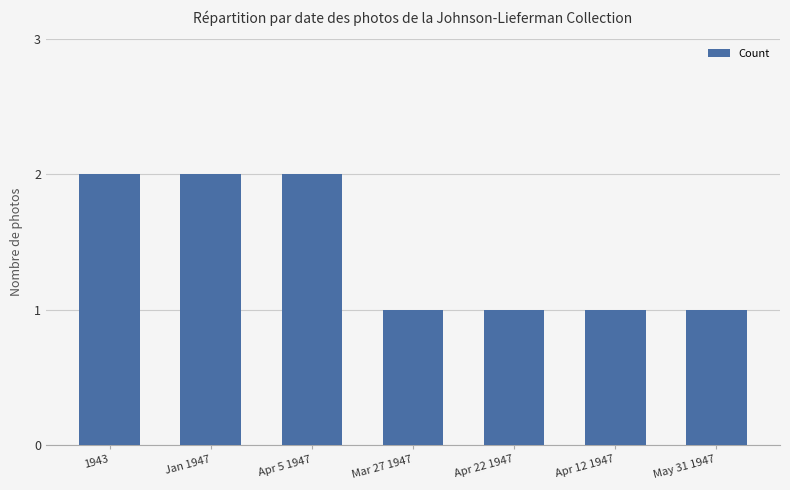

Between 1943 and Apr 12 1947, which is larger?

1943